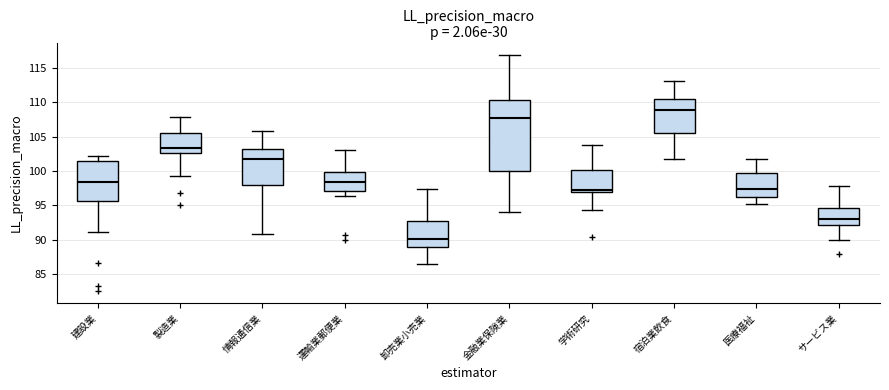

Where does the lower whisker of the box for 金融業保険業 end on the y-axis? The values are not printed on the chart, so give them approximately, as read against the axis.

94.0